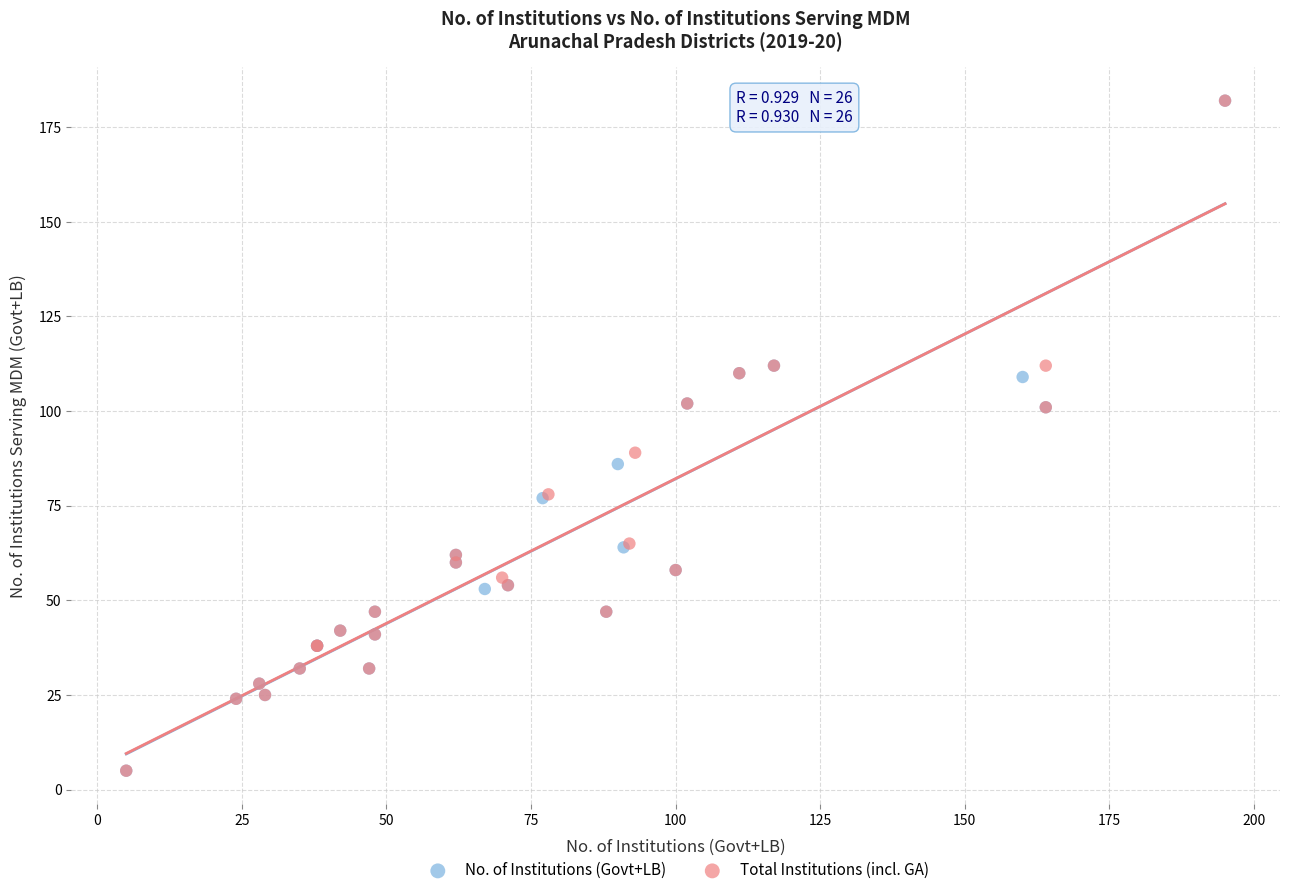

What are all the series names shown in the legend?

No. of Institutions (Govt+LB), Total Institutions (incl. GA)